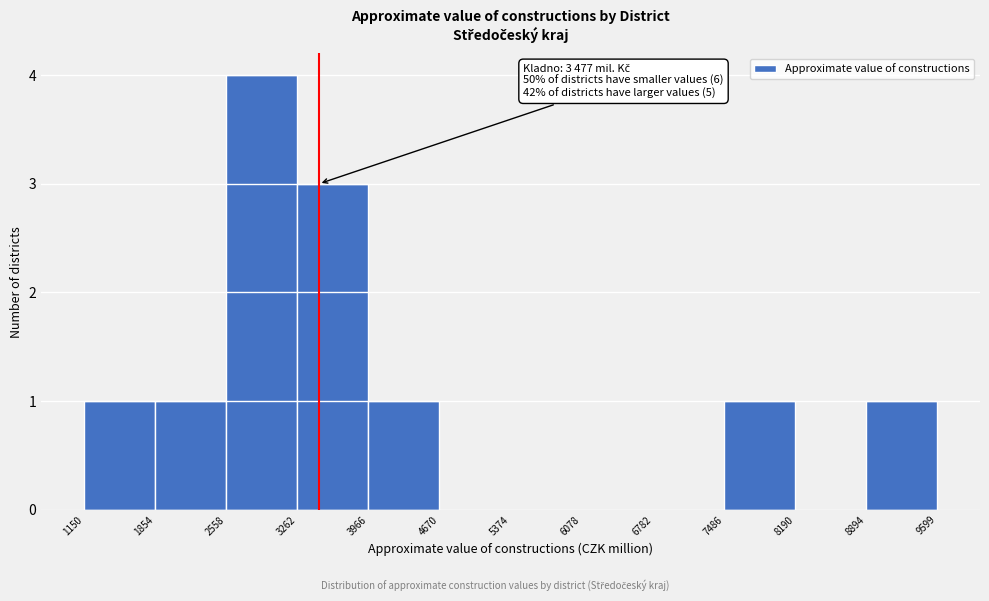

Which range on the x-axis has the tallest bar?

2558 to 3262